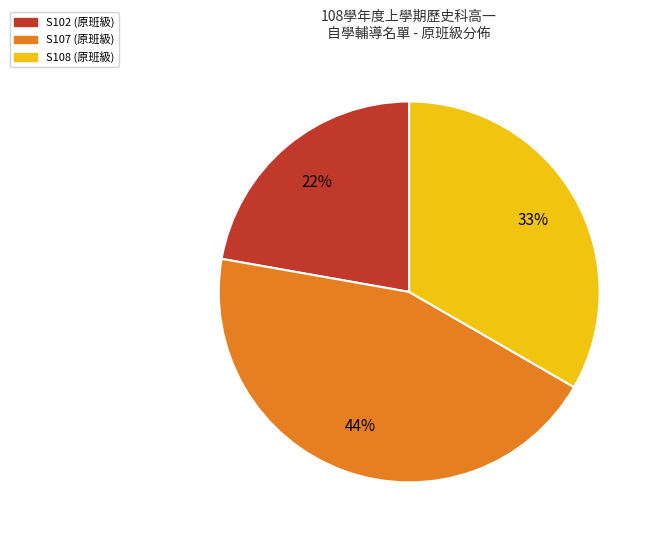

To the nearest percent, what is the difference between the largest and smallest slice percentages?

22%